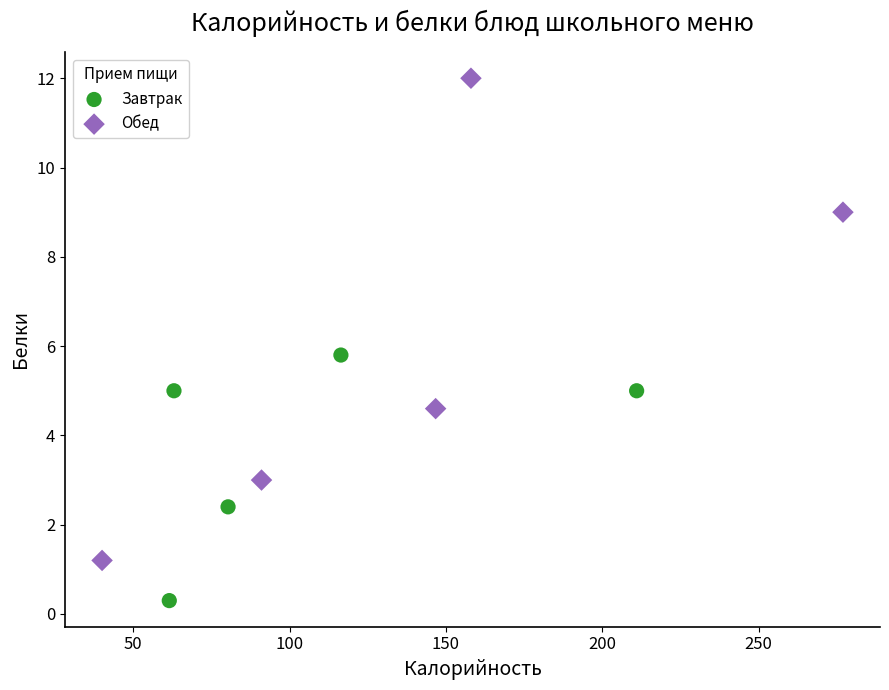

Which series has the largest Y range (max minus min)?

Обед